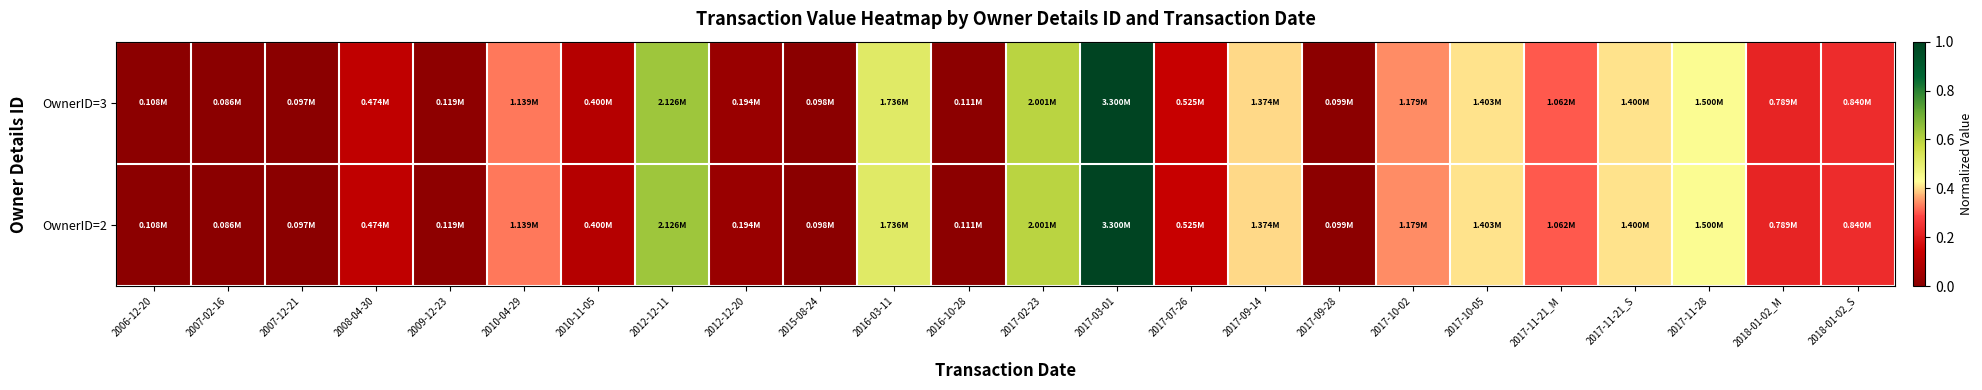

At which category does the chart reach its minimum across all series?

2007-02-16